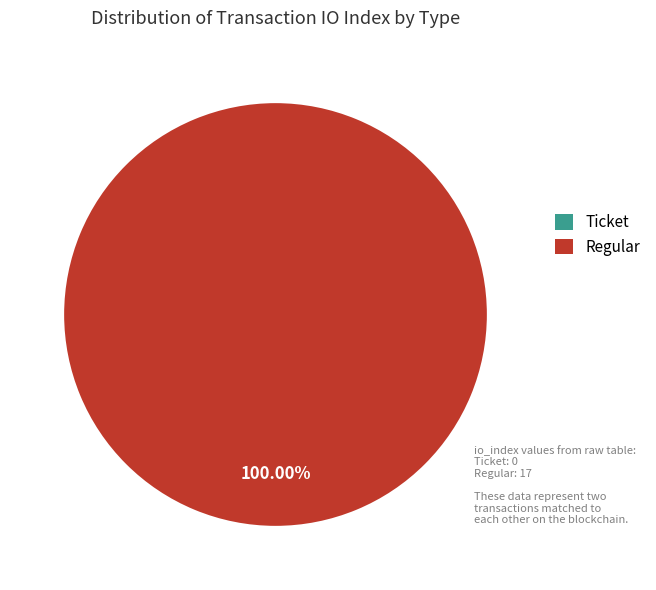

Which slice is the smallest?

Ticket (index 0)